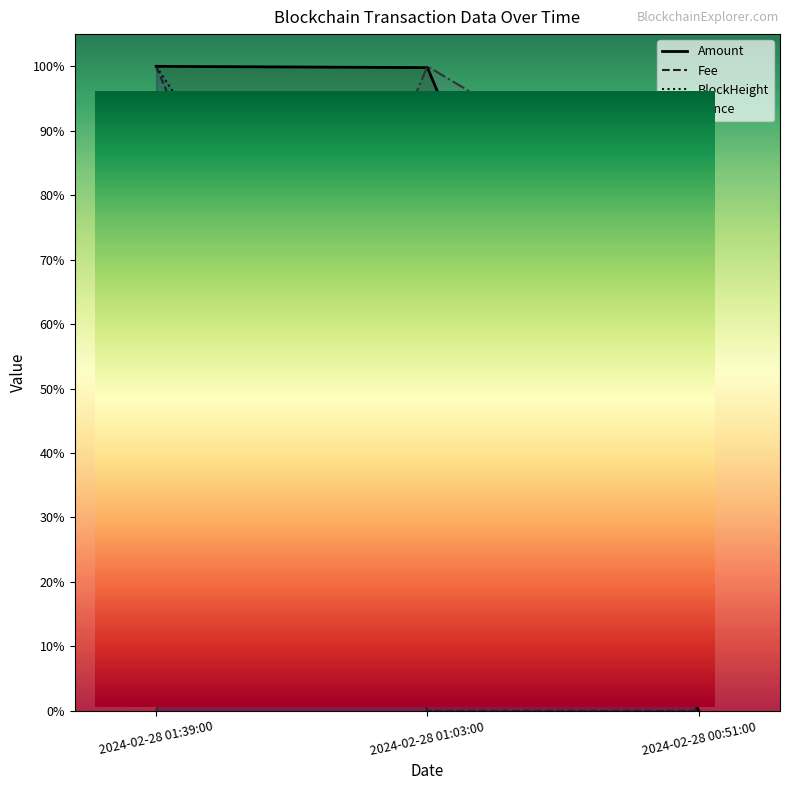

True or false: BlockHeight has a value of 0.0 at 2024-02-28 00:51:00.

True